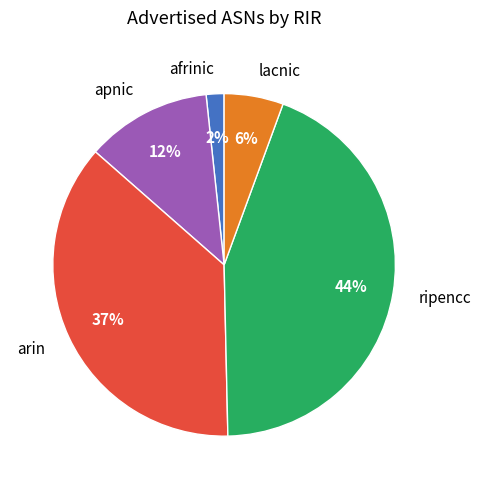

Is it true that ripencc is 56% of the pie?

False